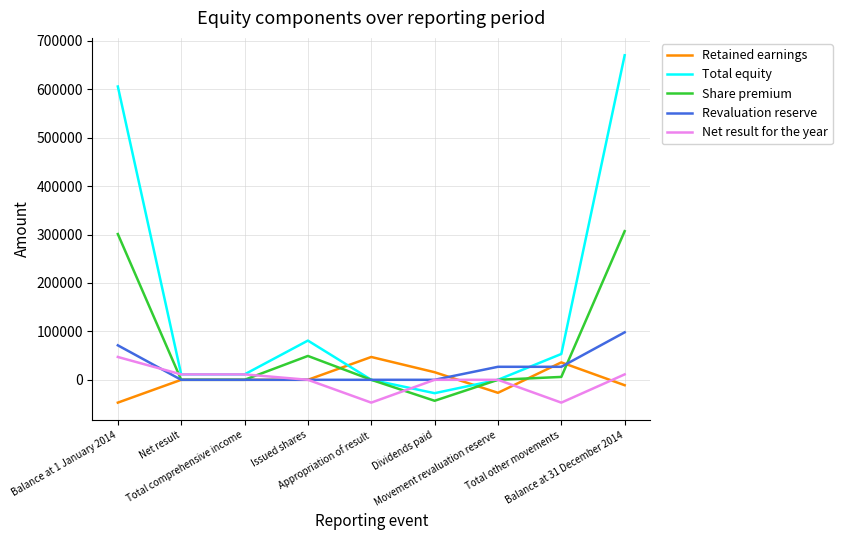

Which series has the widest spread of values?

Total equity